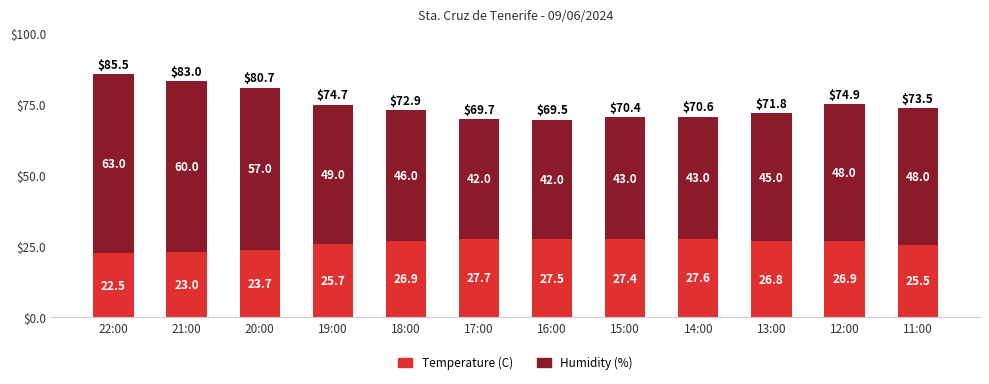

What is the average value of the Temperature (C) series?

25.9